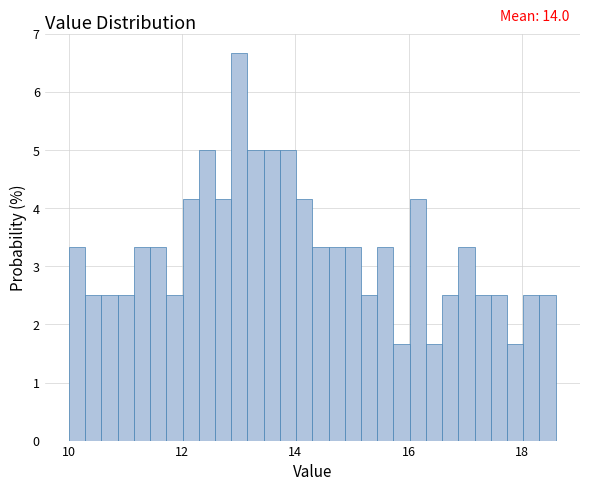

Read against the x-axis, roughly where is the centre of the tallest bar?

13.0